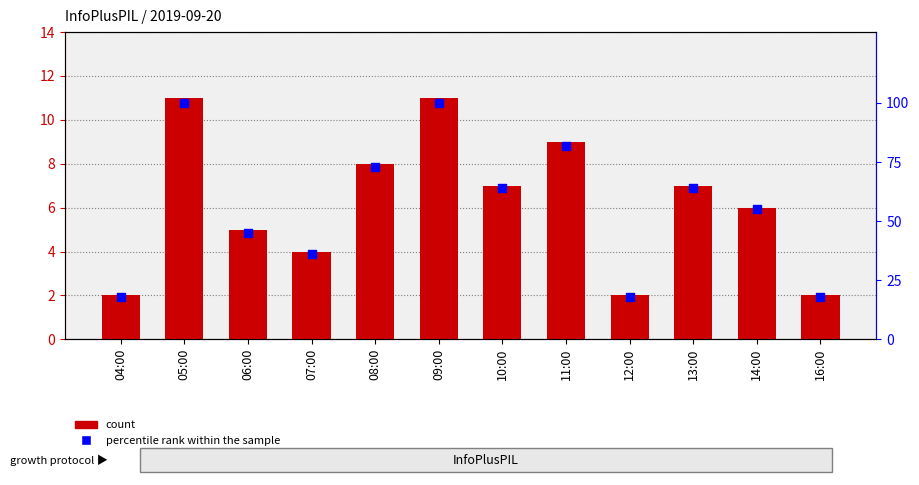

Which series has the largest total across all categories?

percentile rank within the sample